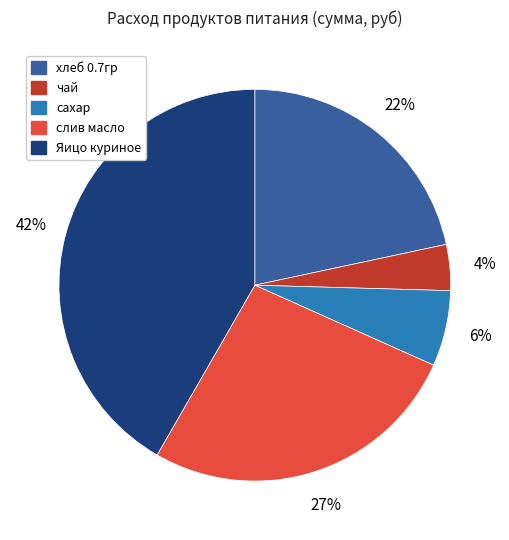

What percentage is the сахар slice, to the nearest percent?

6%